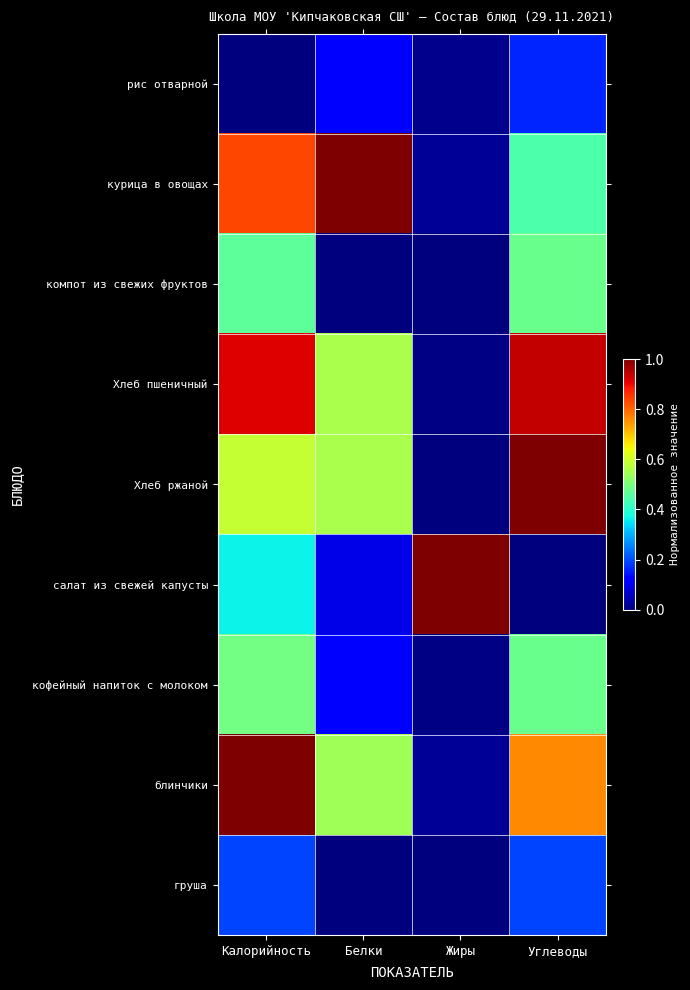

What is the total value across all series at Жиры?

1.1